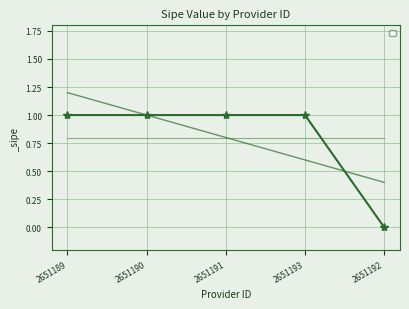

List the labels in order of value, largest first.

2651189, 2651190, 2651191, 2651193, 2651192